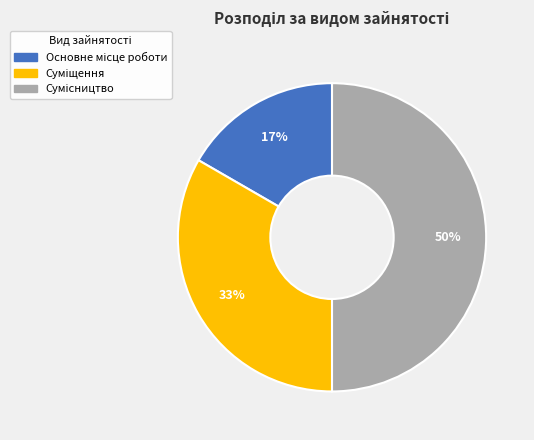

To the nearest percent, what is the difference between the largest and smallest slice percentages?

33%